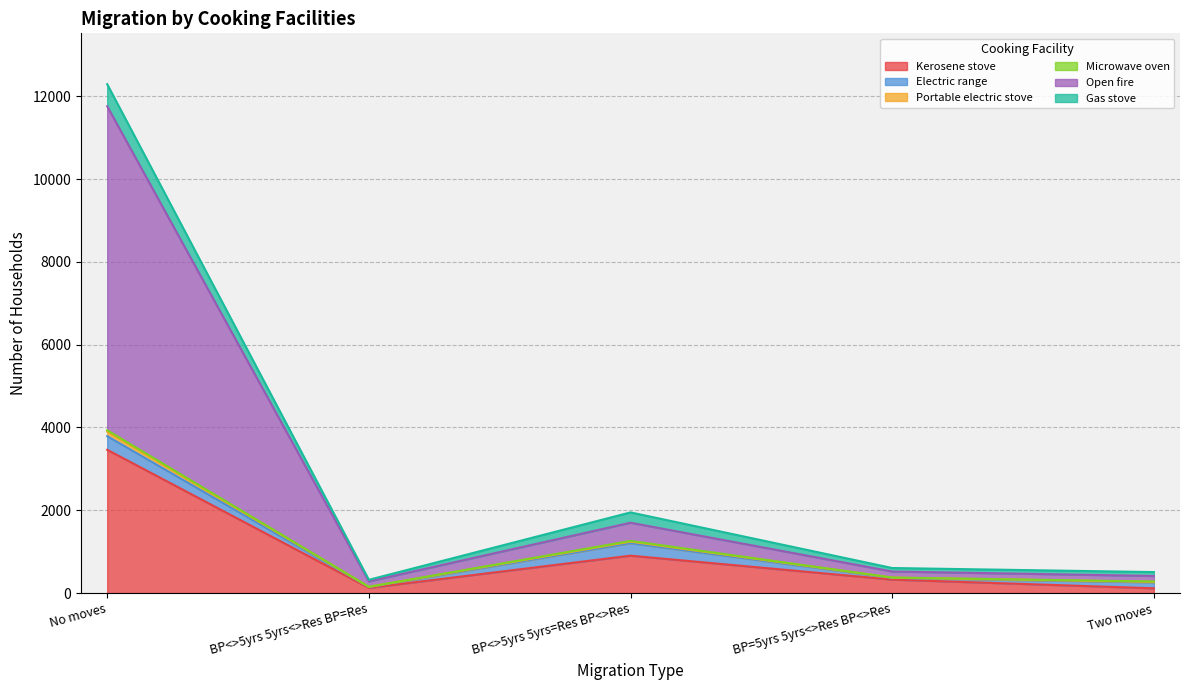

Where does the Open fire series first go above 522?

No moves